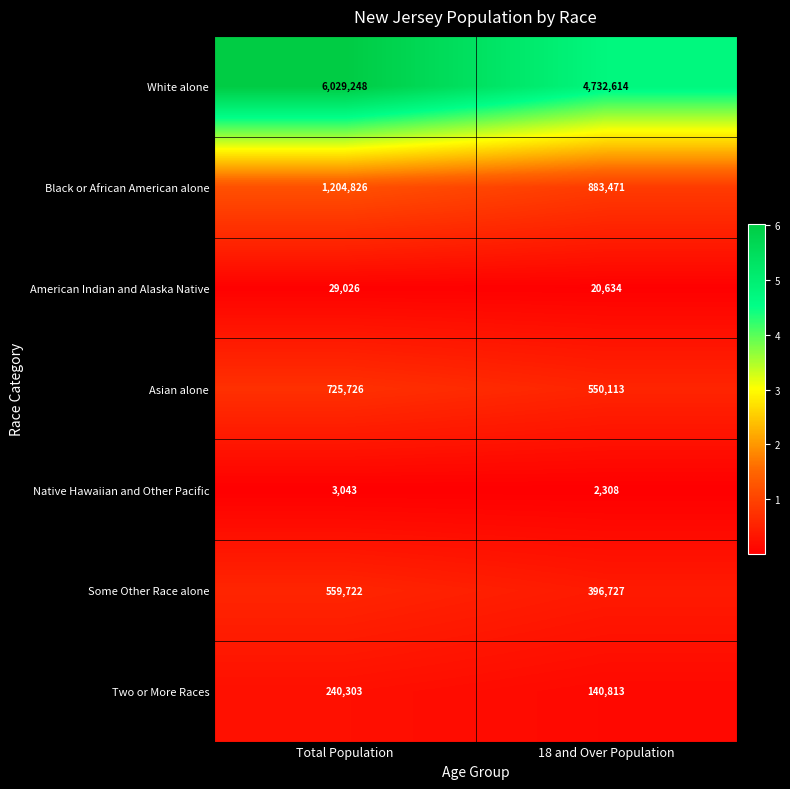

Is it true that Some Other Race alone equals 539988 at 18 and Over Population?

False